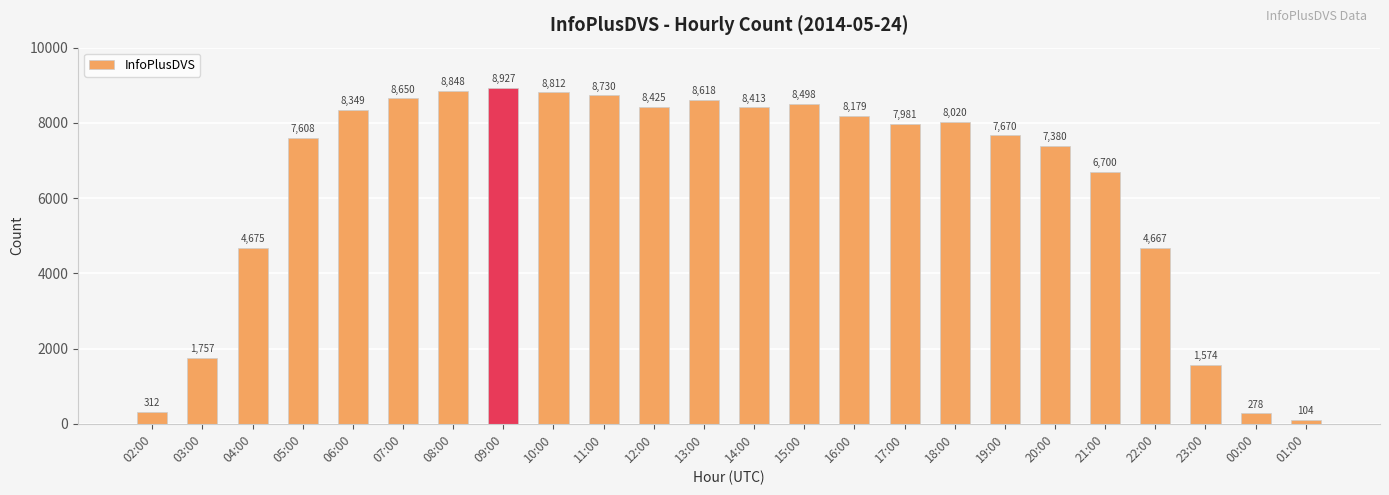

Which has a higher value, 22:00 or 11:00?

11:00